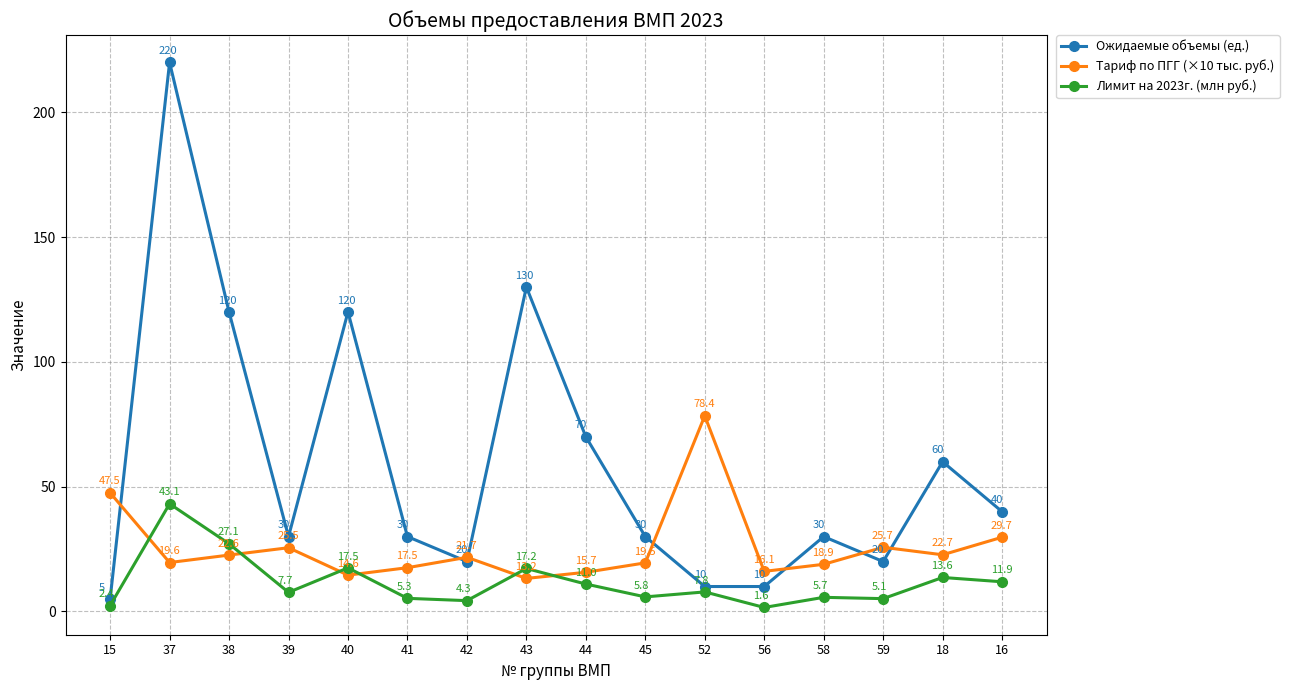

True or false: Тариф по ПГГ (×10 тыс. руб.) has a value of 34.1 at 42.

False